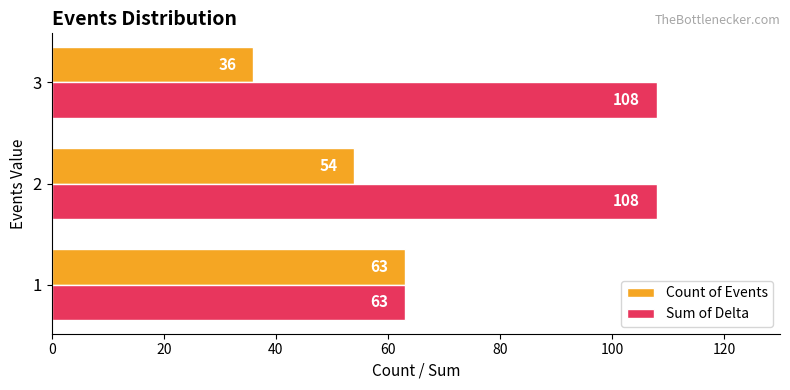

How many values in the Sum of Delta series are below 108?

1